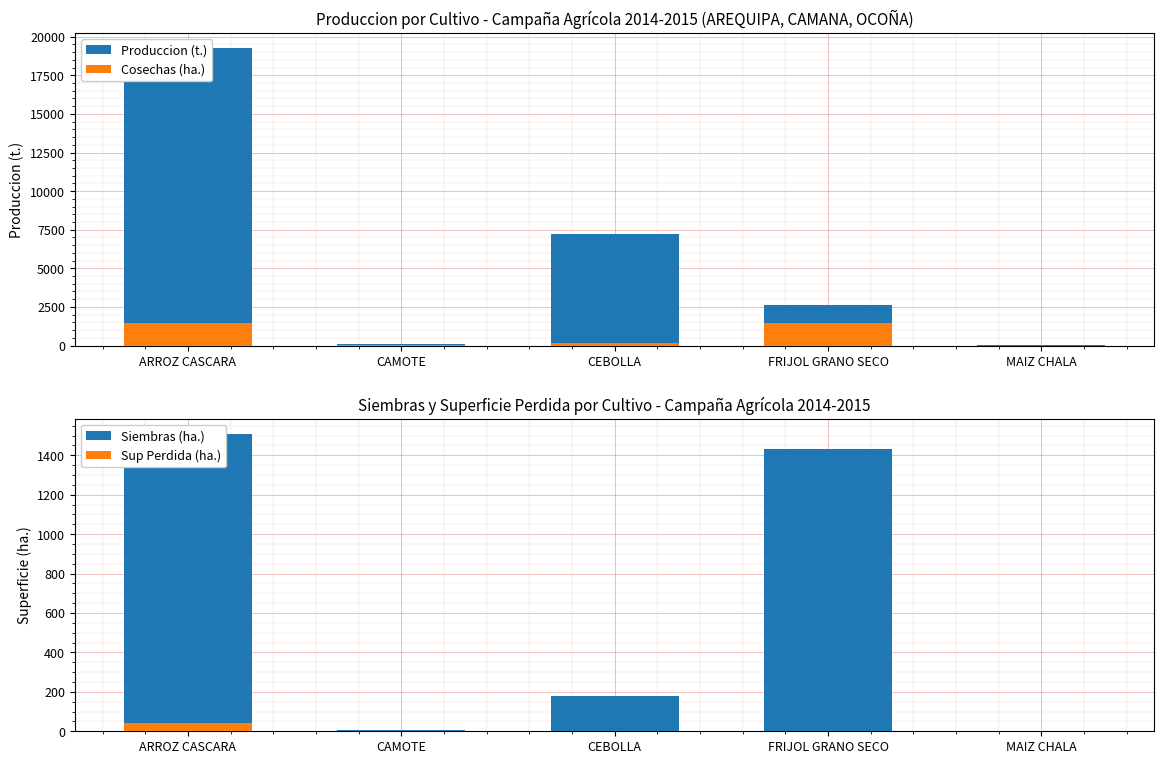

What position from the left is ARROZ CASCARA?

1